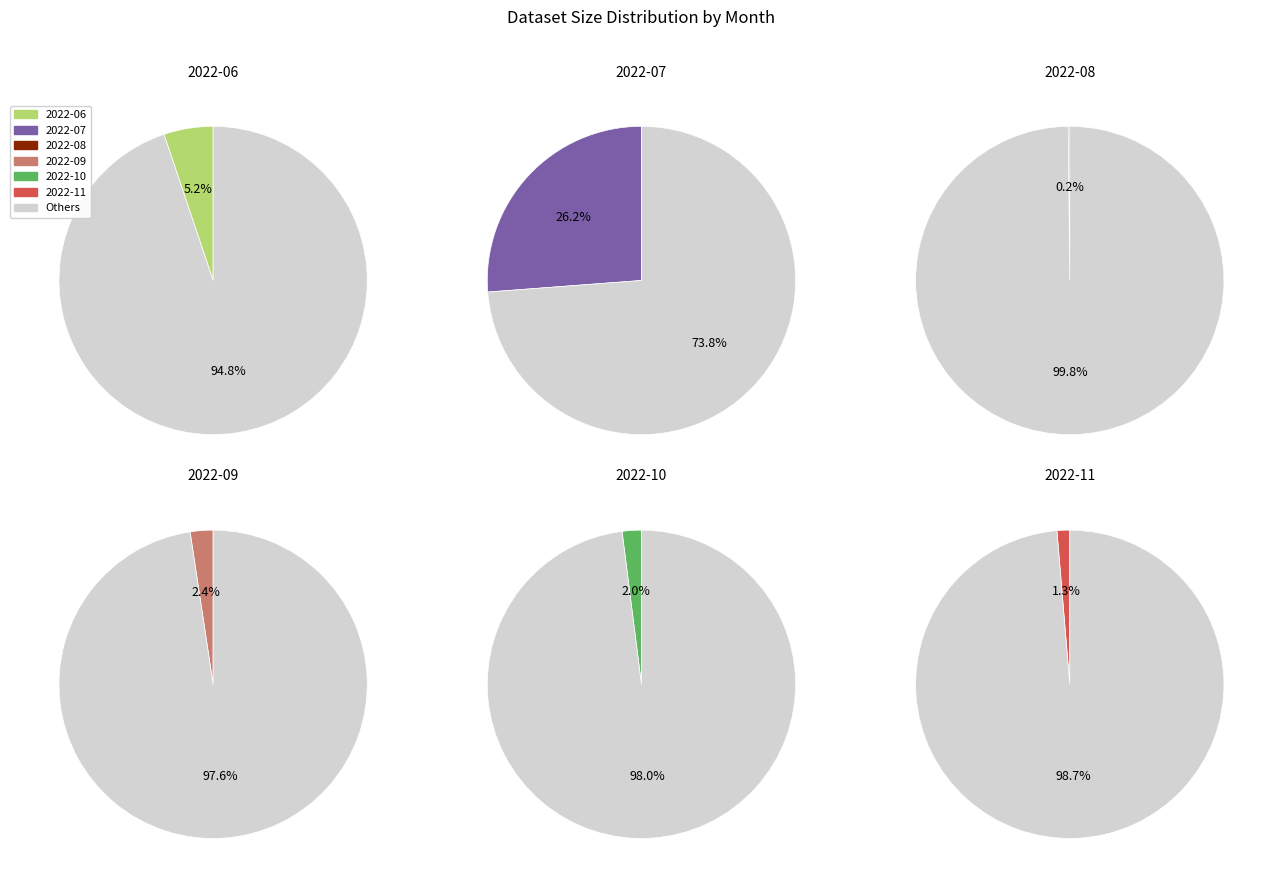

Is it true that 2022-07 is 26% of the pie?

True